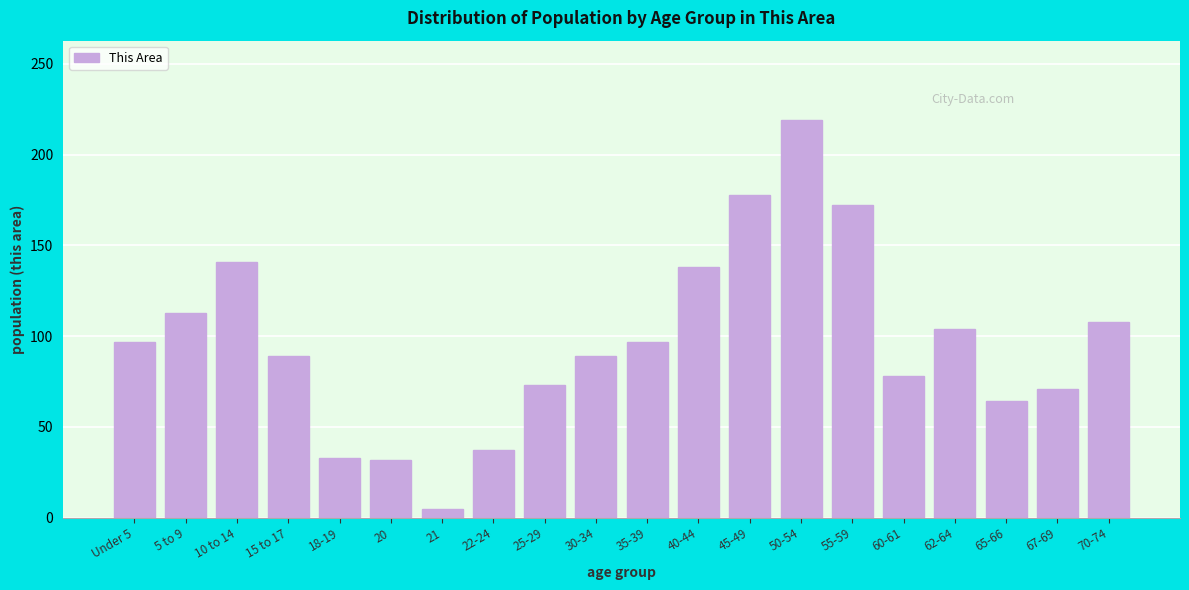

At which category does the chart reach its minimum across all series?

21